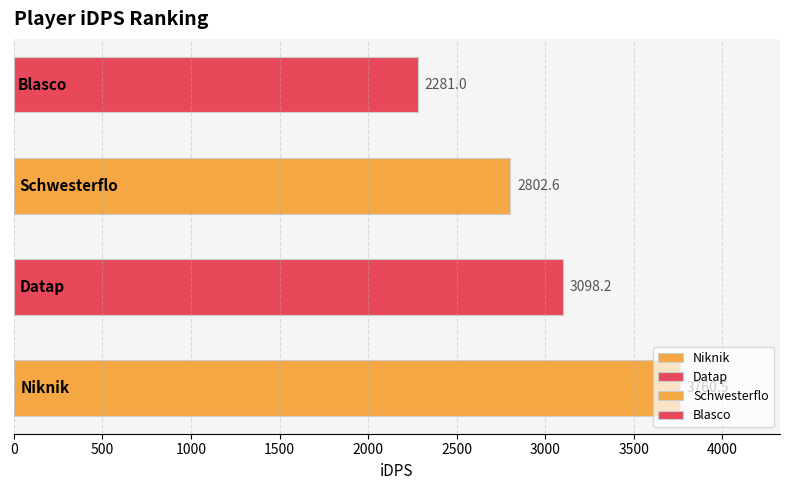

What is the smallest value displayed?

2281.0